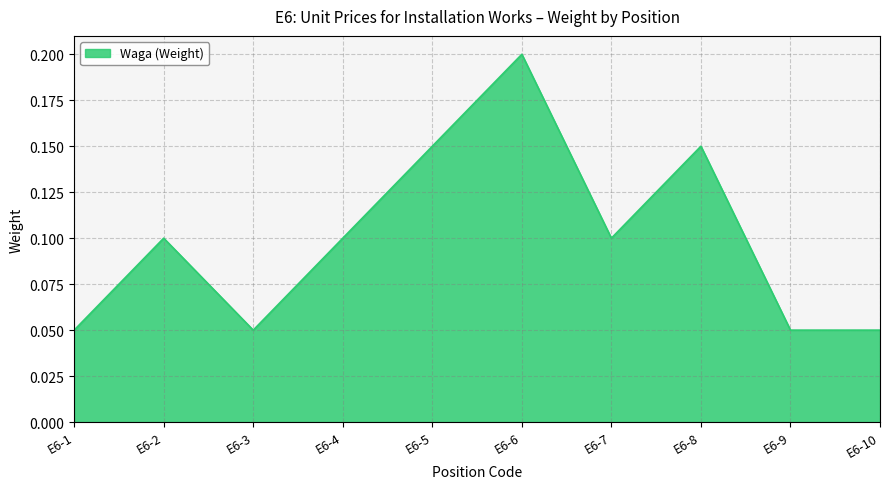

Is it true that the value at E6-3 is 0.1?

True